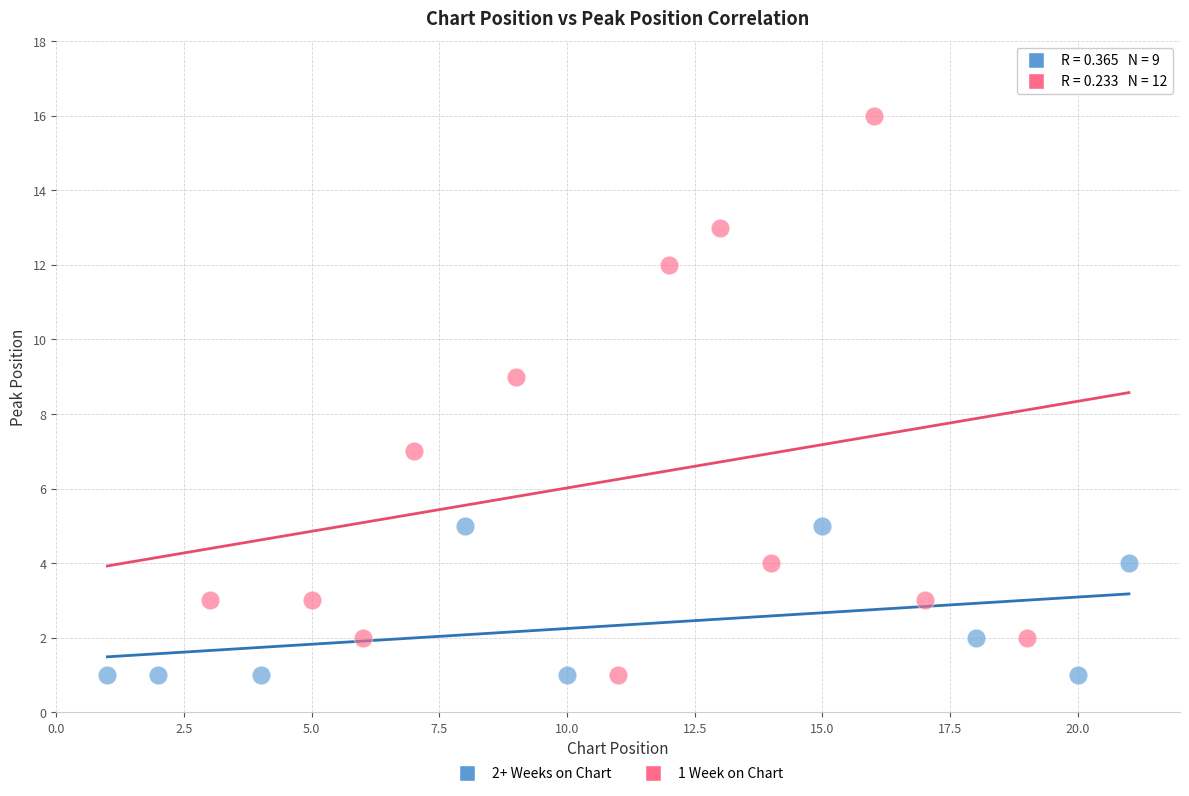

Which series has the widest spread of Y values?

1 Week on Chart